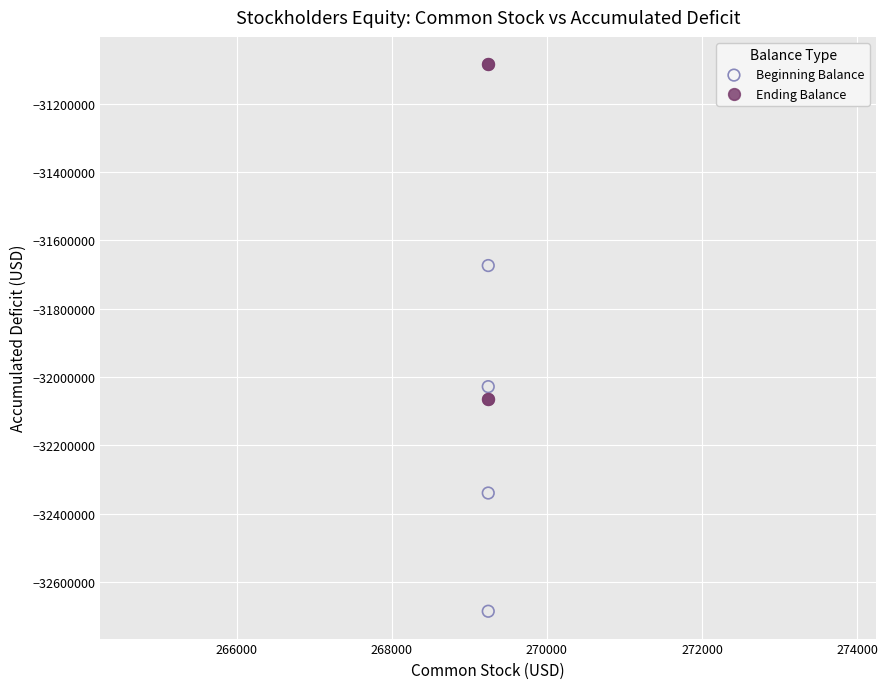

In the Ending Balance series, what Y value is closest to -31575028?

-31084298